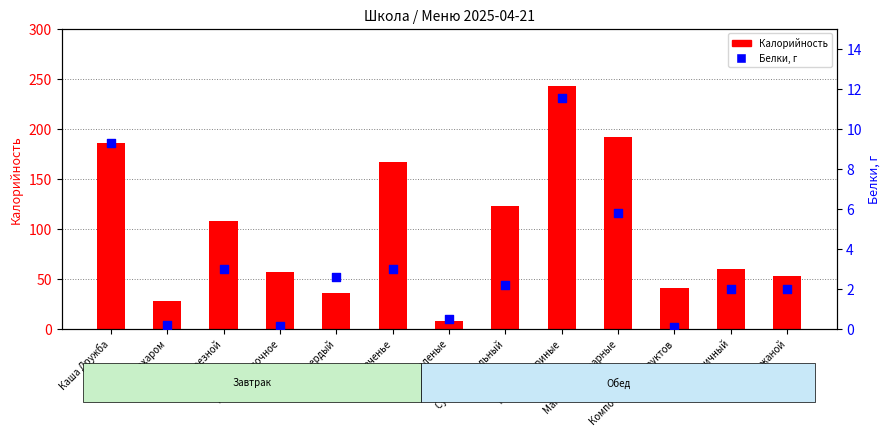

What are all the series names shown in the legend?

Калорийность, Белки